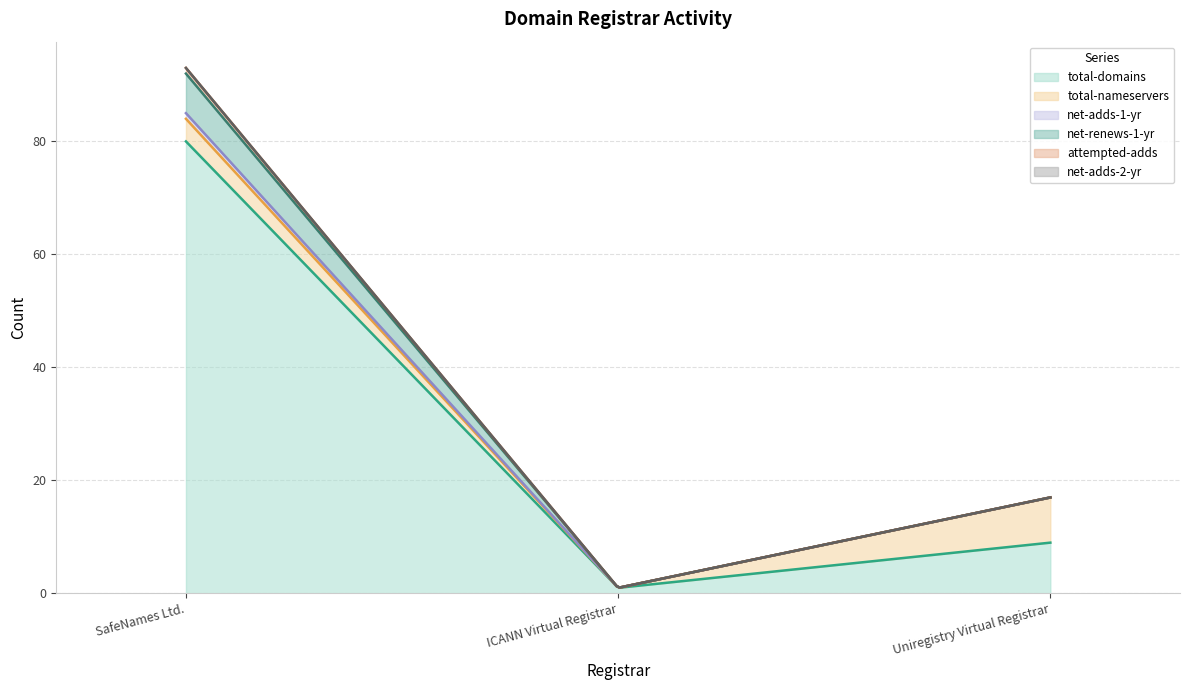

Which series has the largest total across all categories?

total-domains